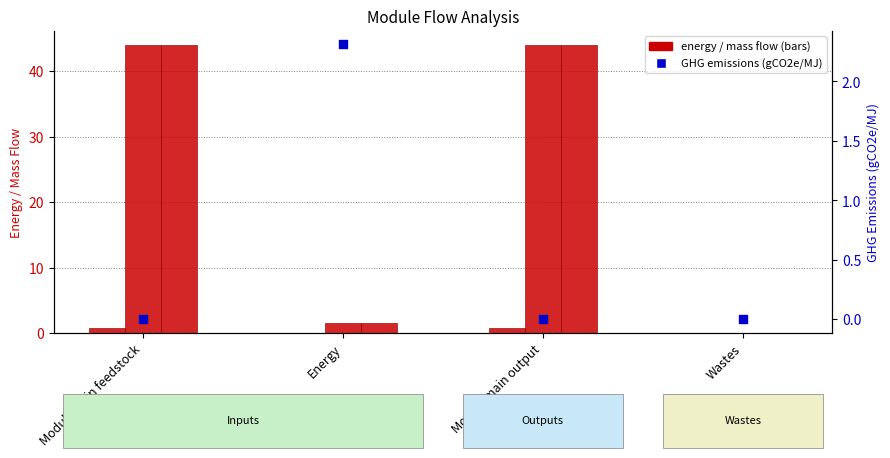

Which series has the largest total across all categories?

MJ / kg wet module main input